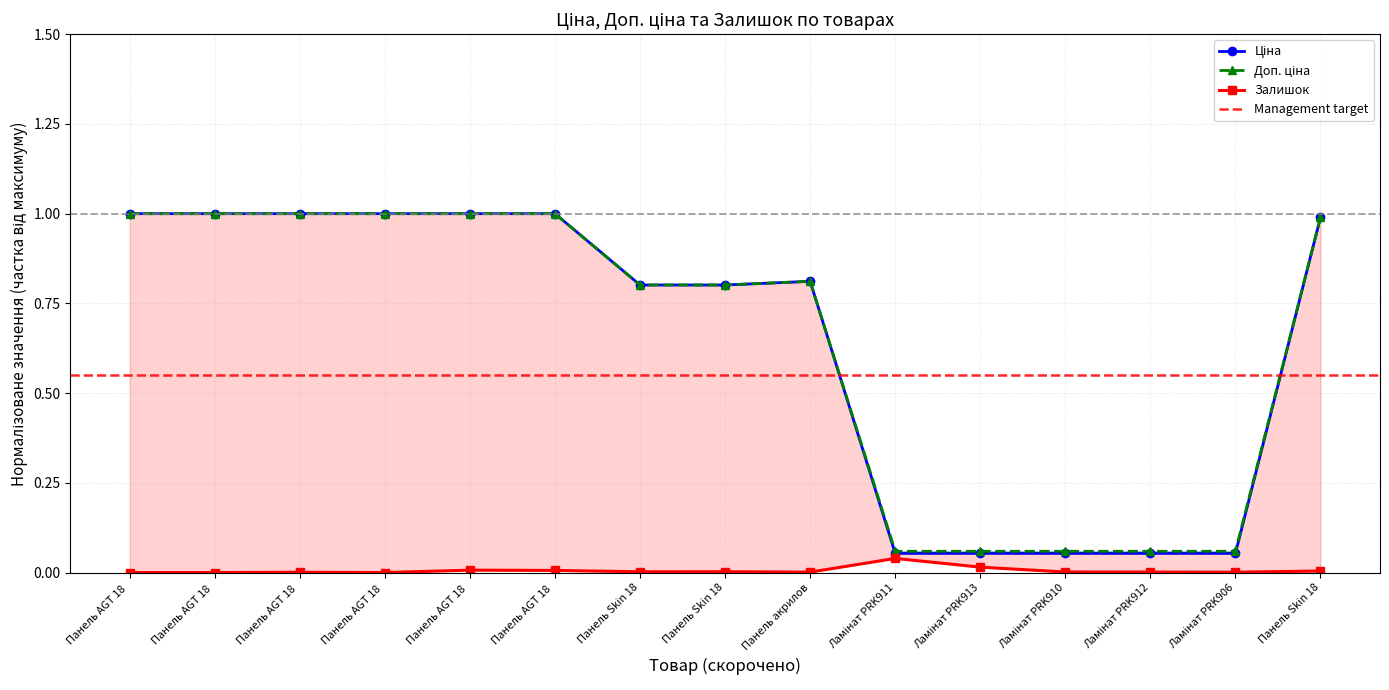

Is the value of Залишок at Ламінат PRK911 greater than the value of Доп. ціна at Панель AGT 18?

No